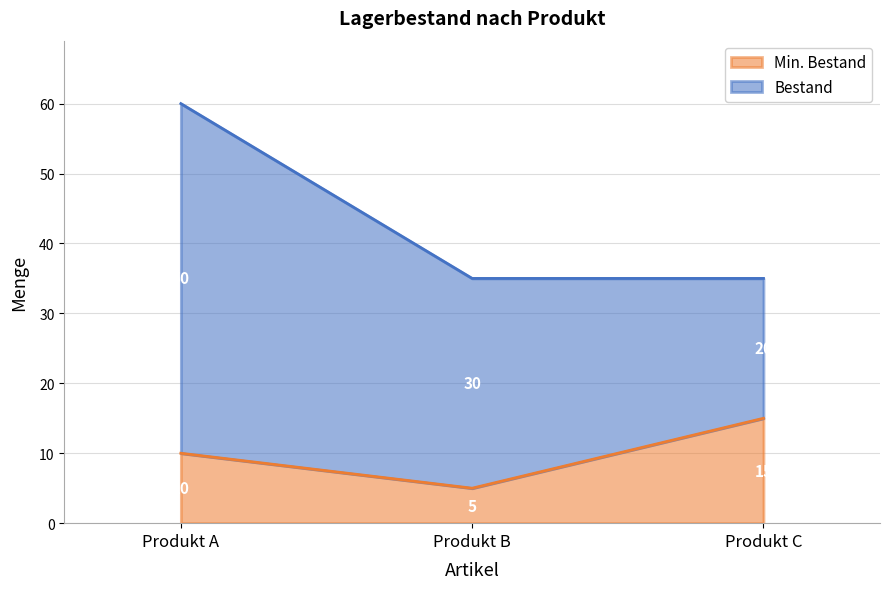

Rank the categories by value from highest to lowest.

Produkt C, Produkt A, Produkt B